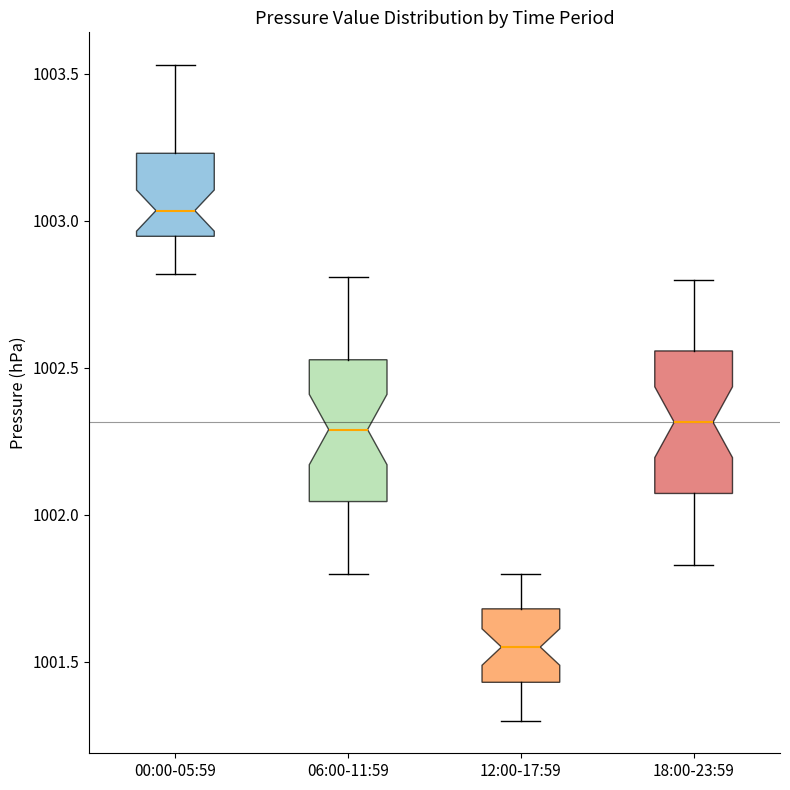

Reading left to right, transcribe this box plot: for each box, give where its median line is, the range the box spans, and where its two whiskers end, as read against the y-axis. The values are not printed on the chart, so give them approximately, as read against the axis.

00:00-05:59: median 1003.05, box 1002.95 to 1003.25, whiskers 1002.80 to 1003.55
06:00-11:59: median 1002.30, box 1002.05 to 1002.55, whiskers 1001.80 to 1002.80
12:00-17:59: median 1001.55, box 1001.45 to 1001.70, whiskers 1001.30 to 1001.80
18:00-23:59: median 1002.30, box 1002.05 to 1002.55, whiskers 1001.85 to 1002.80